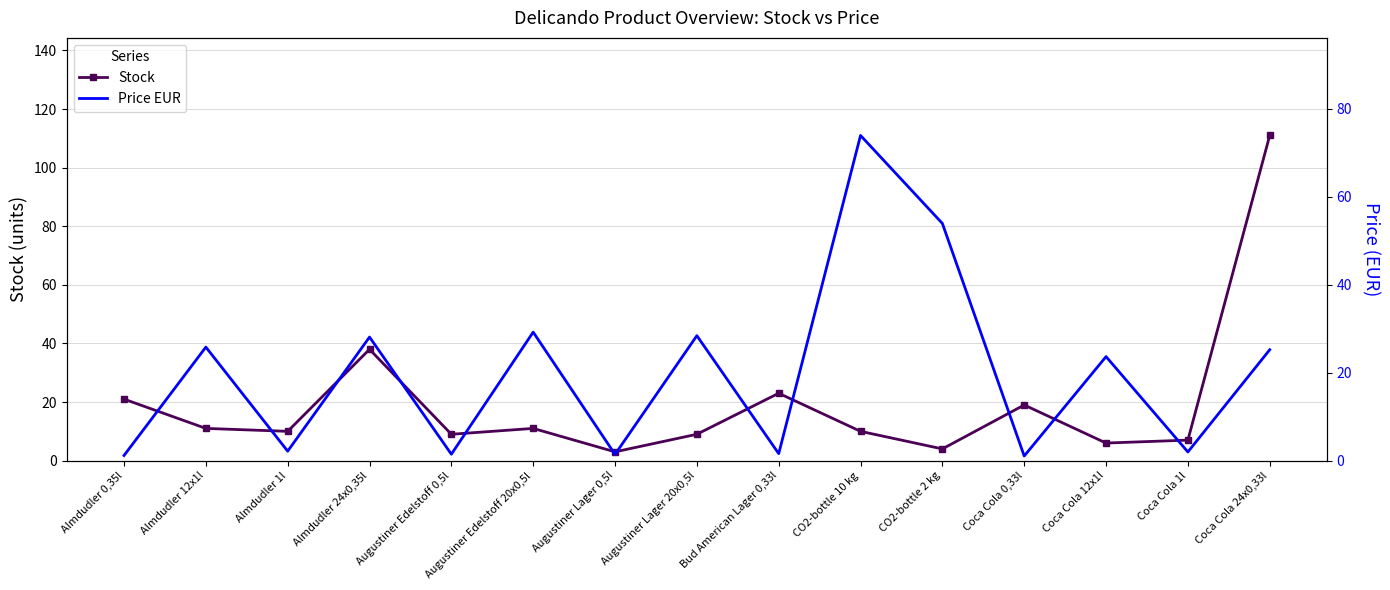

Which series ends up on top after the final intersection of Price EUR and Stock?

Stock